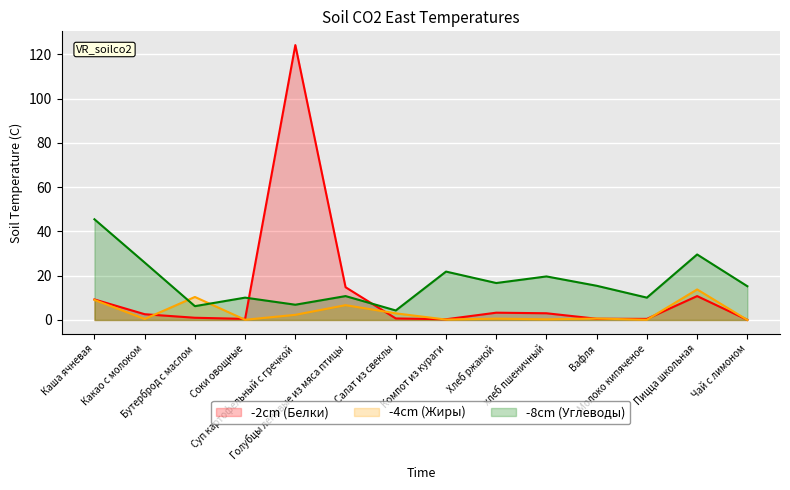

What position from the left is Компот из кураги?

8